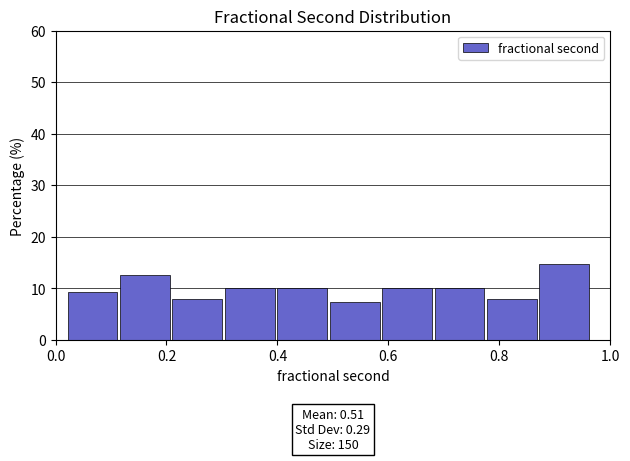

Over which range of the x-axis is the bar tallest?

0.88 to 0.96